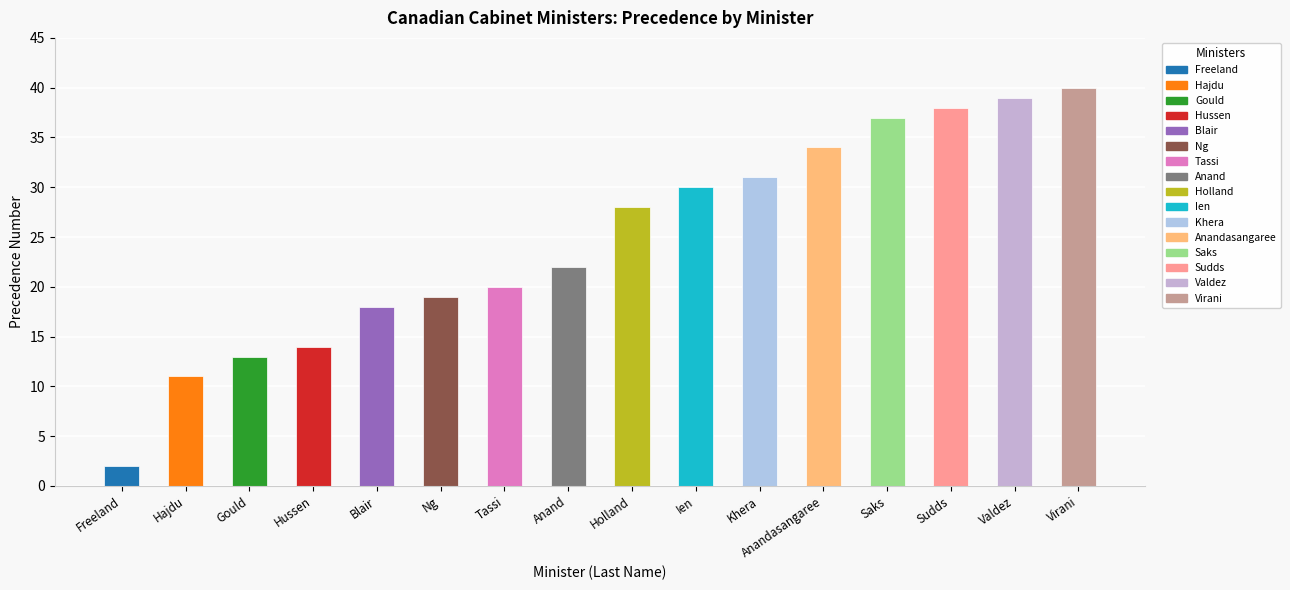

What is the sum of all values?

396